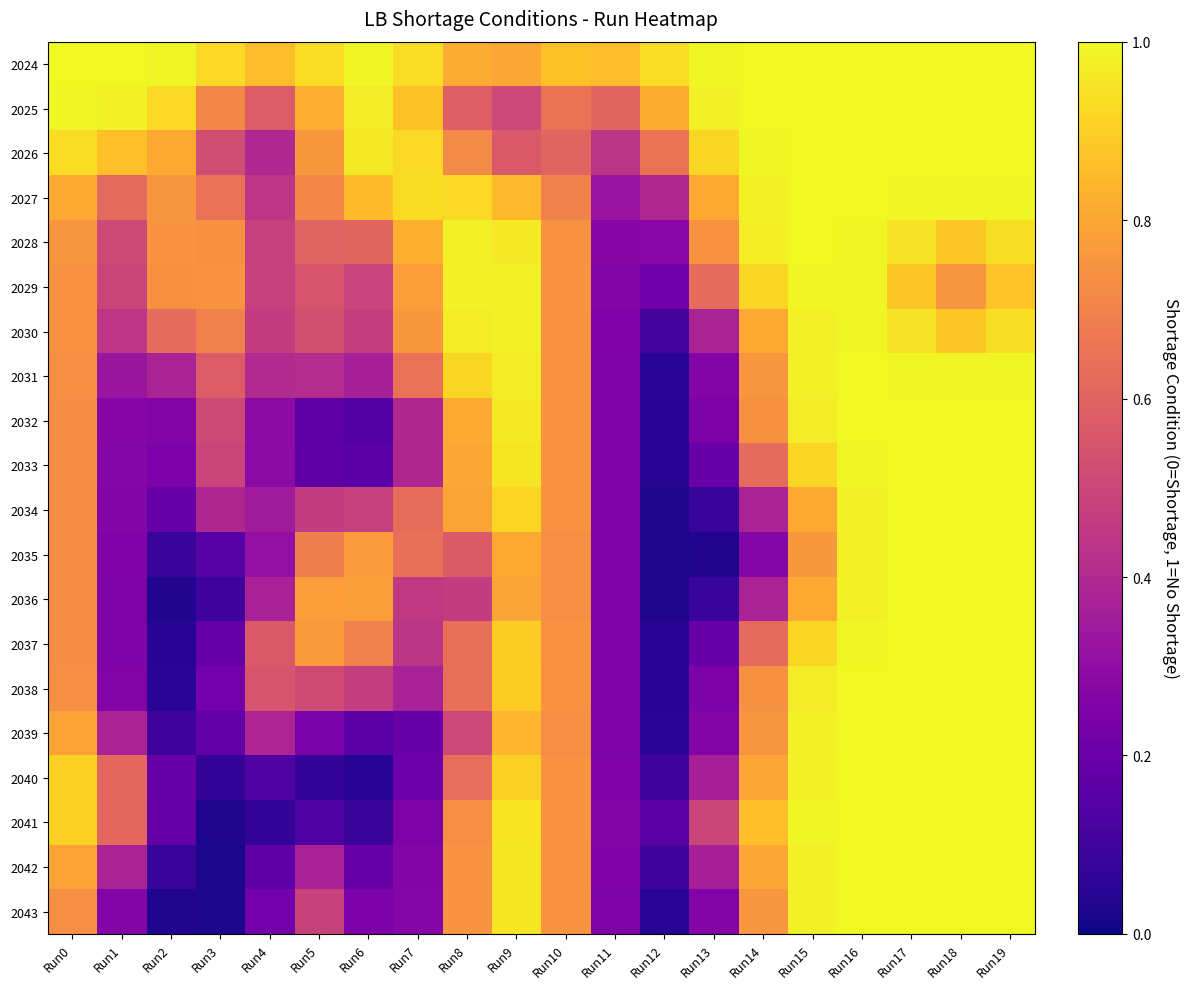

At which category is the sum across all series the highest?

Run16